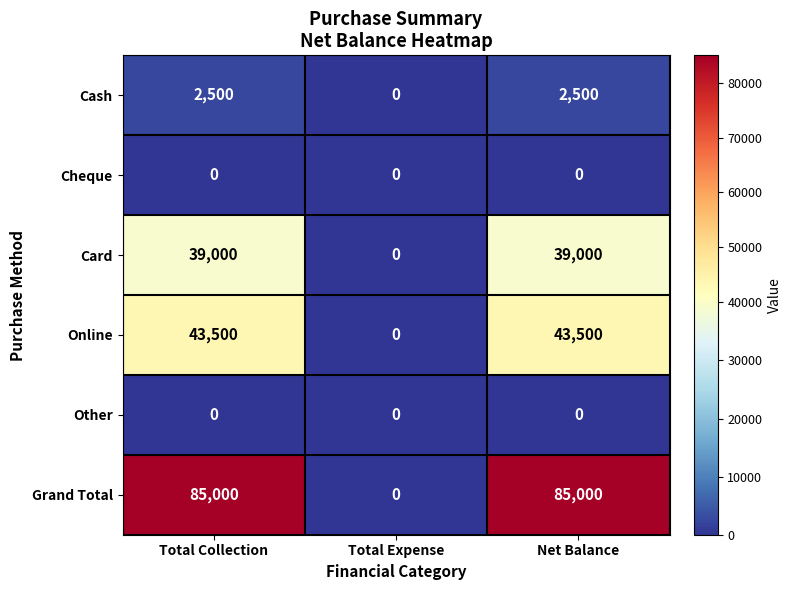

How many Online values are between 0 and 43500?

3